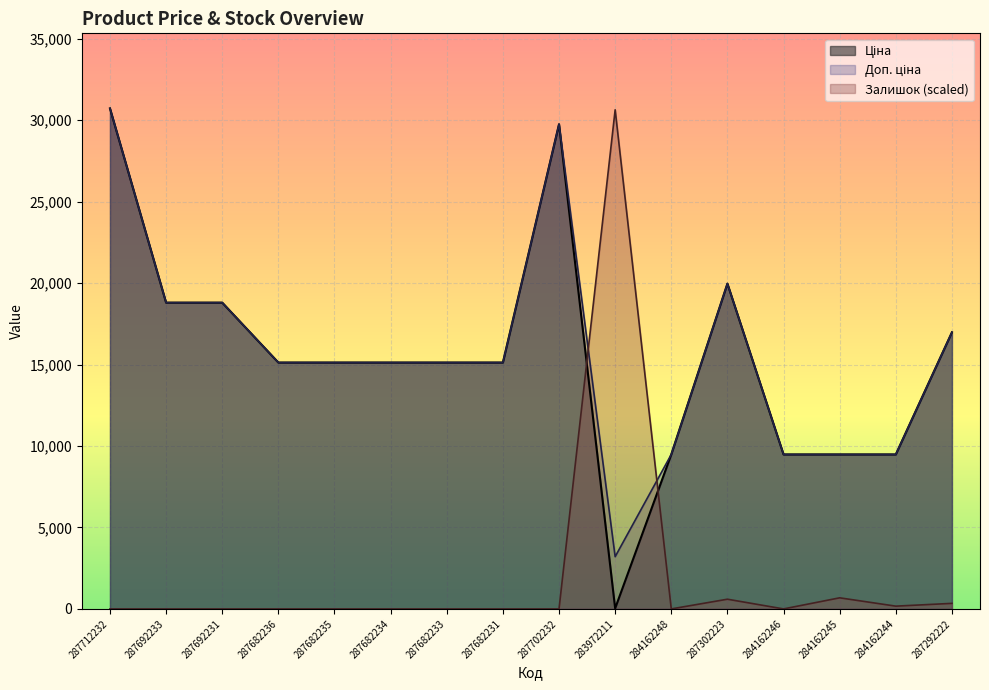

In Доп. ціна, how many points are lower than both neighbors (excluding endpoints)?

1